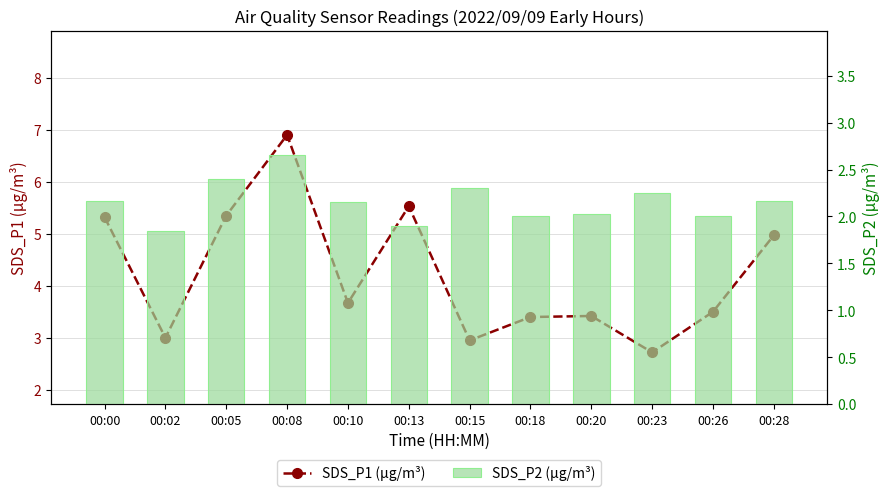

At how many categories does at least one series exceed 5?

4